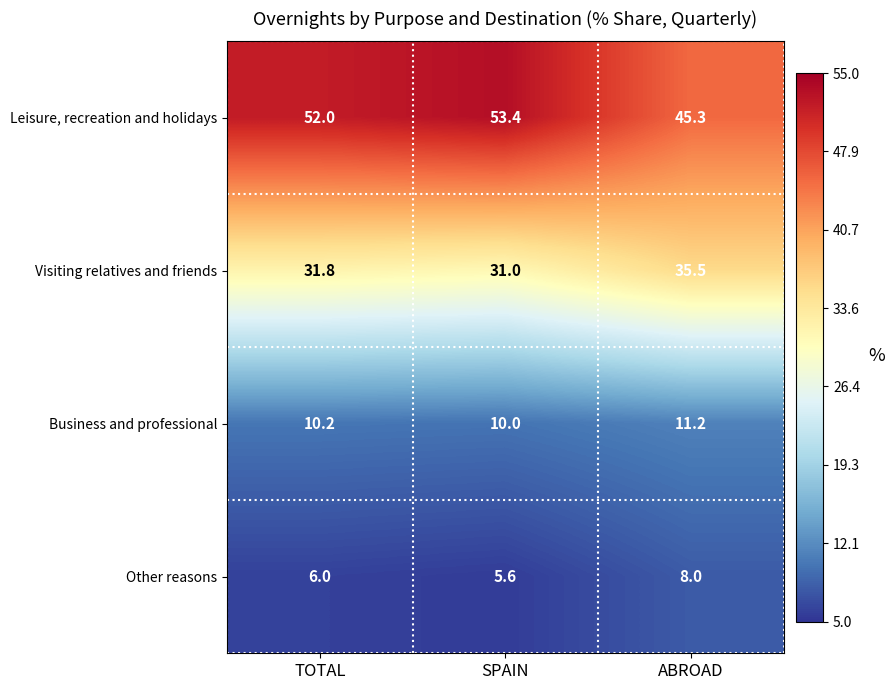

At which label is Business and professional closest to 10?

SPAIN